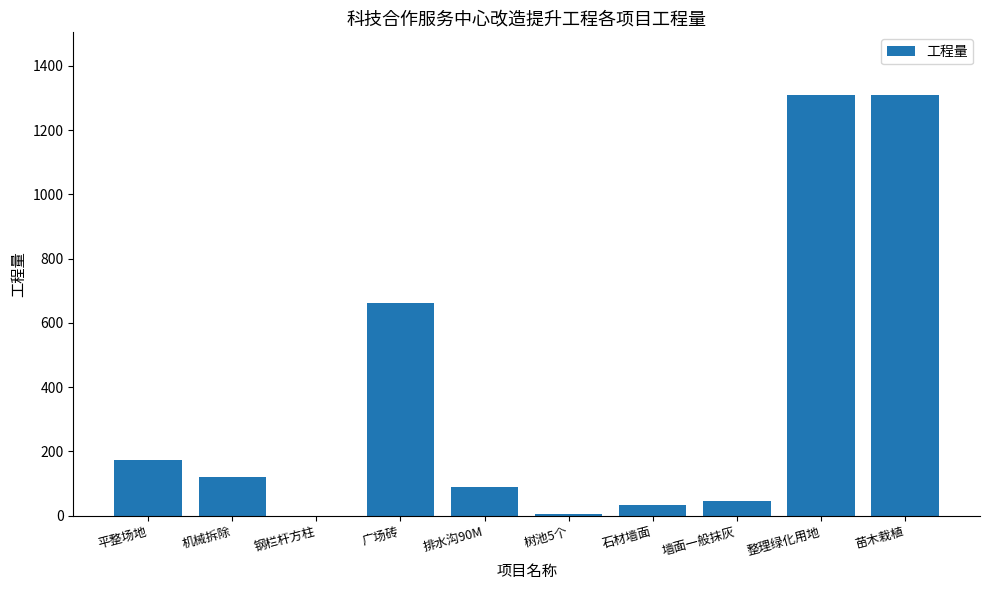

What is the difference between the values at 钢栏杆方柱 and 广场砖?

662.2